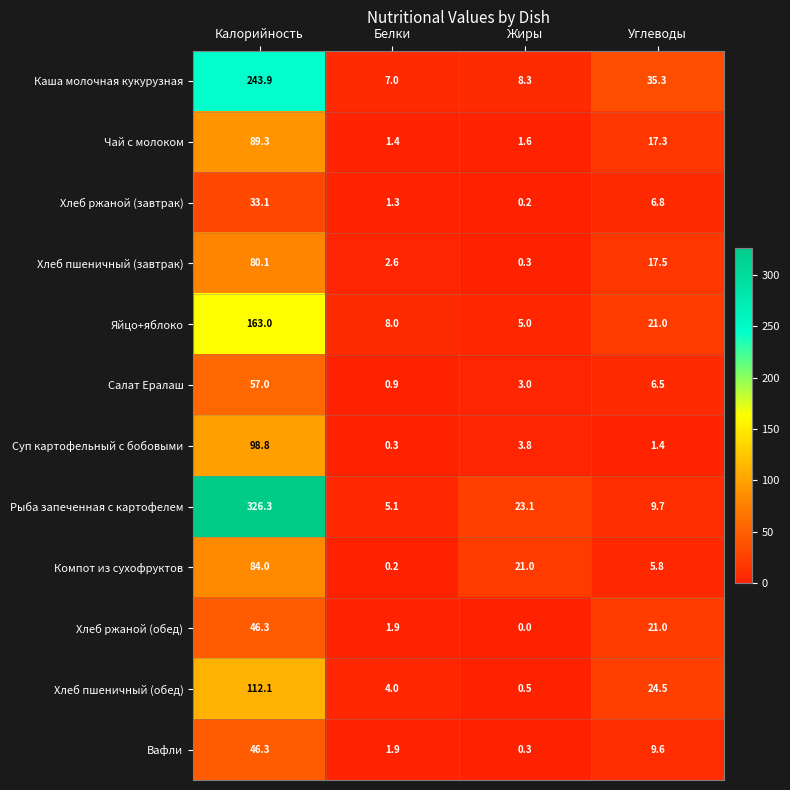

Which series has the largest total across all categories?

Рыба запеченная с картофелем